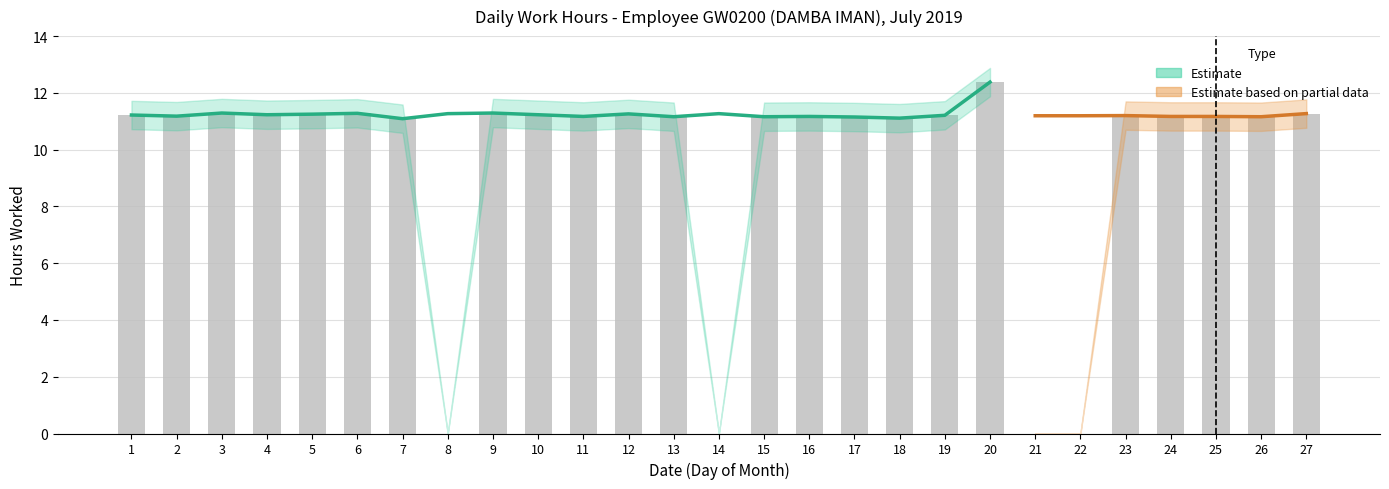

At how many categories does at least one series exceed 8?

23